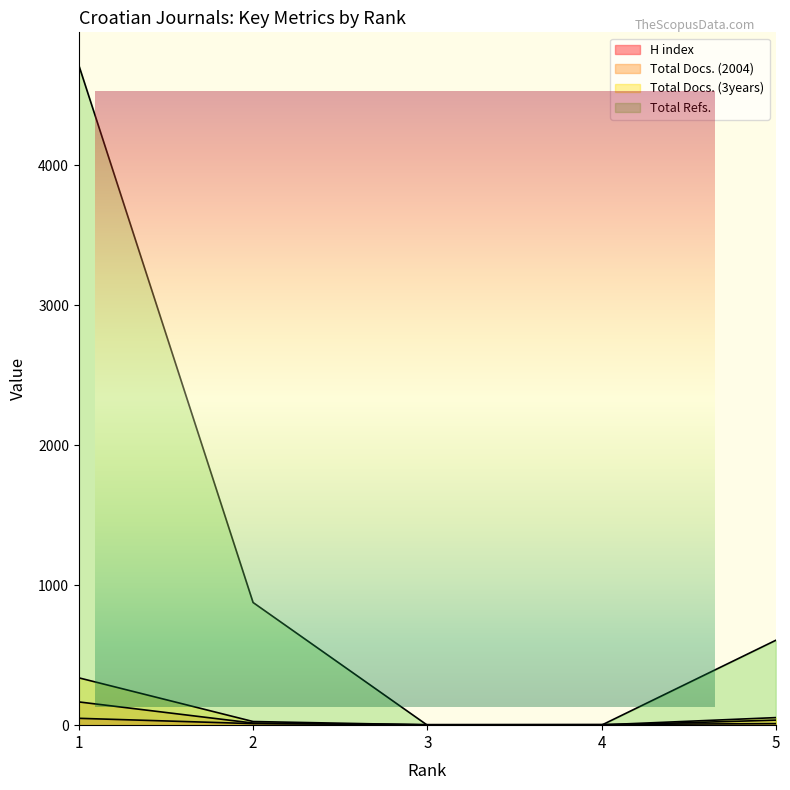

Rank the series by their maximum value, from lowest to highest.

H index, Total Docs. (2004), Total Docs. (3years), Total Refs.